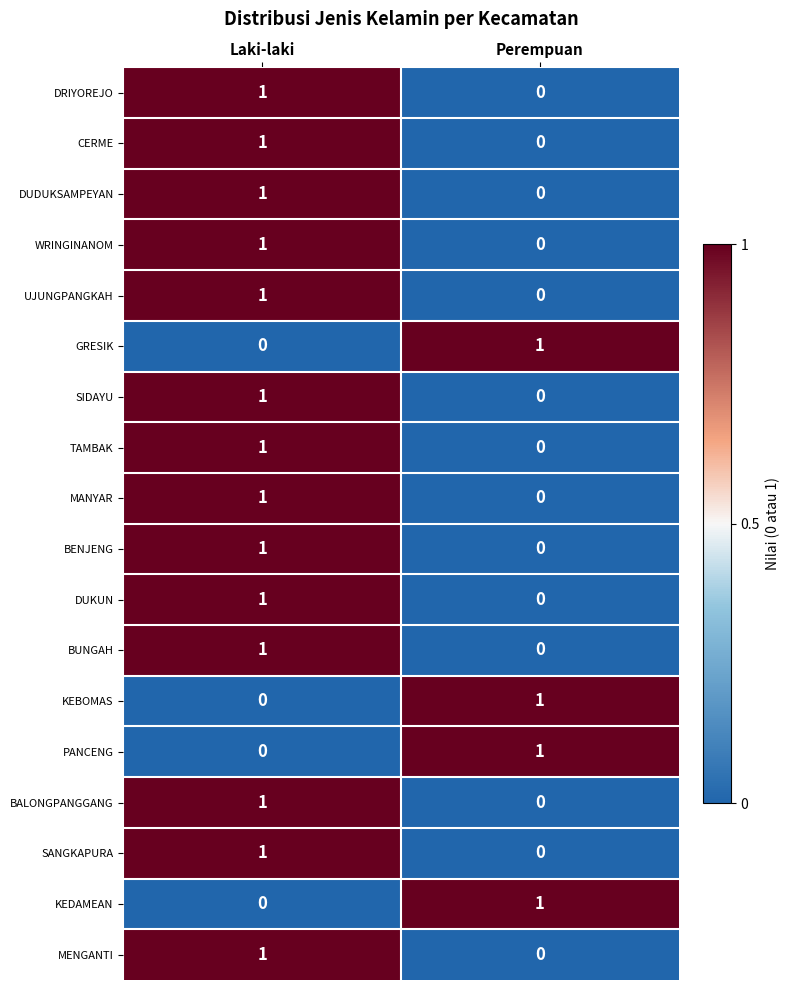

What is the total value across all series at Laki-laki?

14